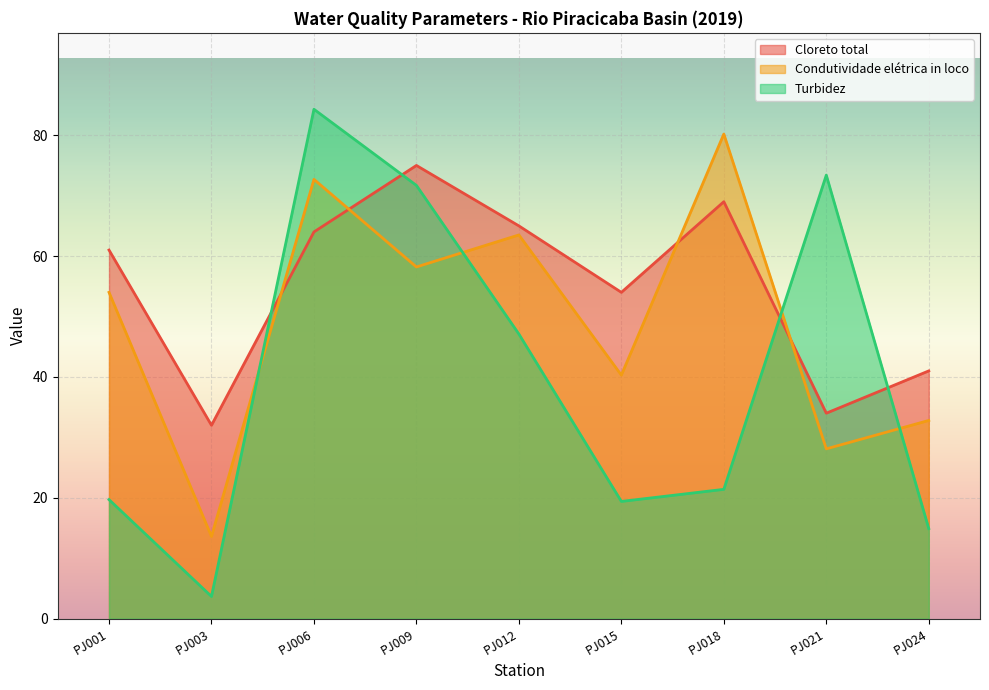

List the series in order of their peak value, lowest first.

Cloreto total, Condutividade elétrica in loco, Turbidez